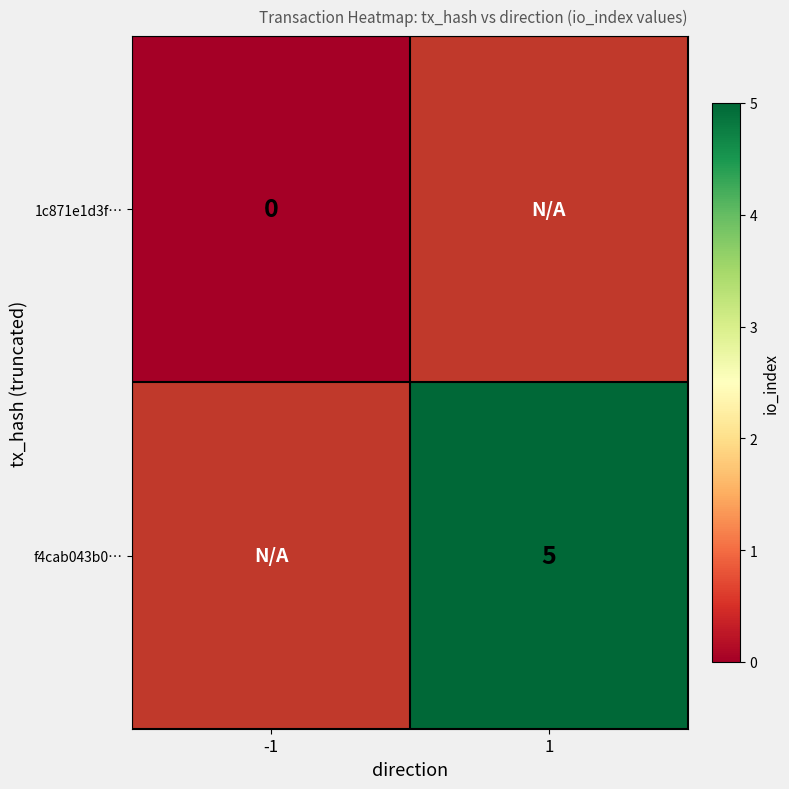

Count the number of data series in this chart.

2